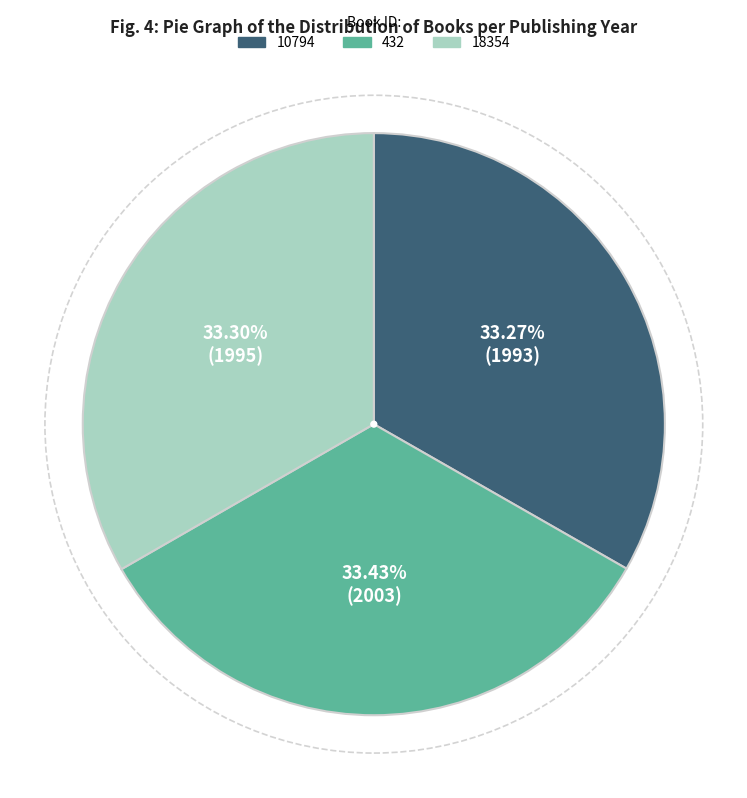

To the nearest percent, what percentage of the pie is 432?

33%